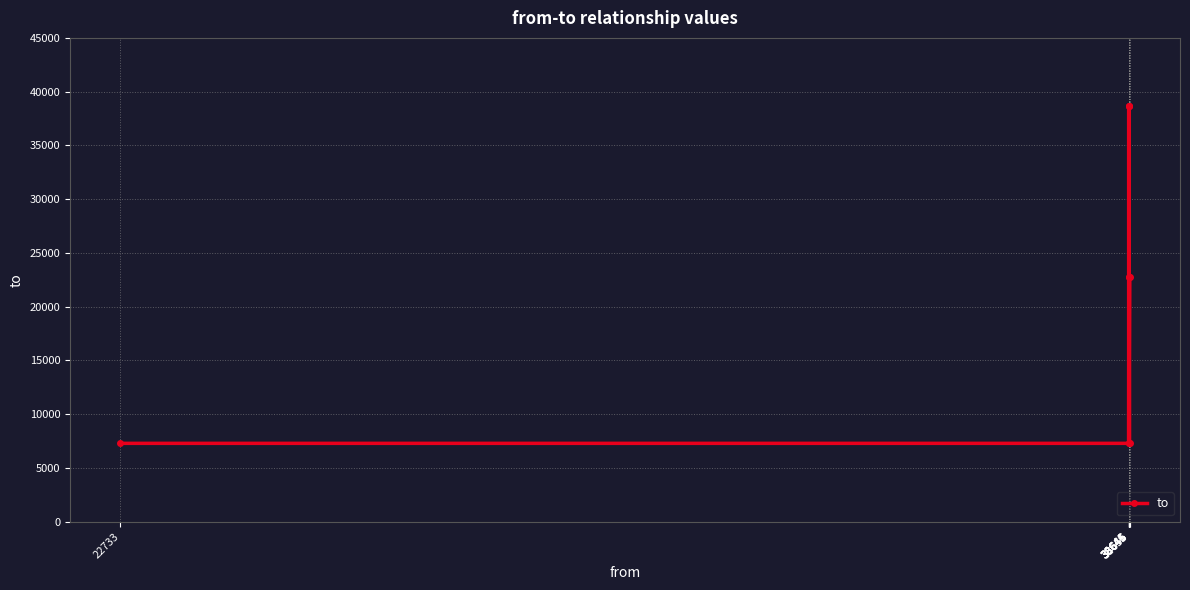

At which label is the value closest to 22973?

38655